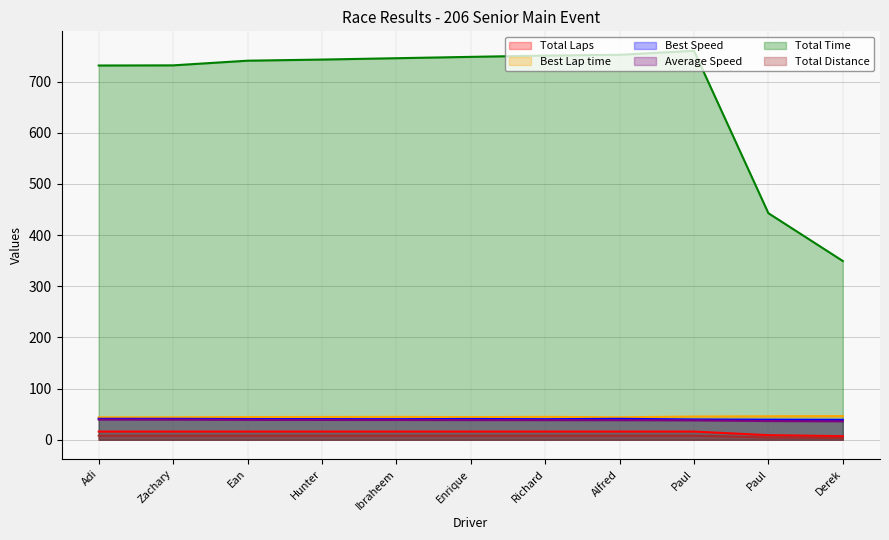

What is the average value of the Total Distance series?

7.3